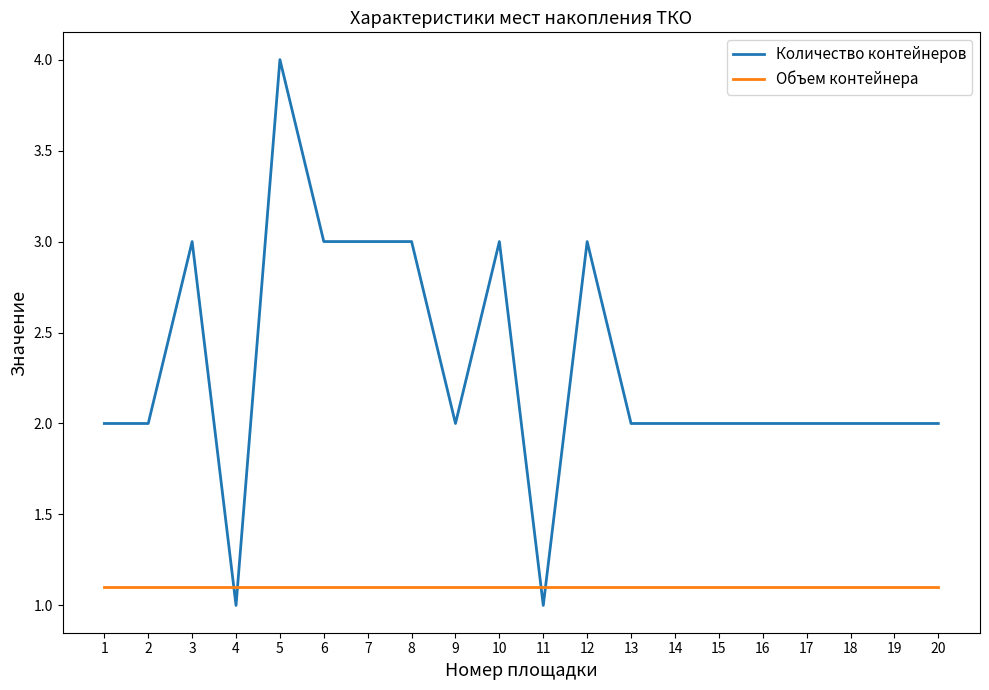

Which label corresponds to the largest value in the chart?

5